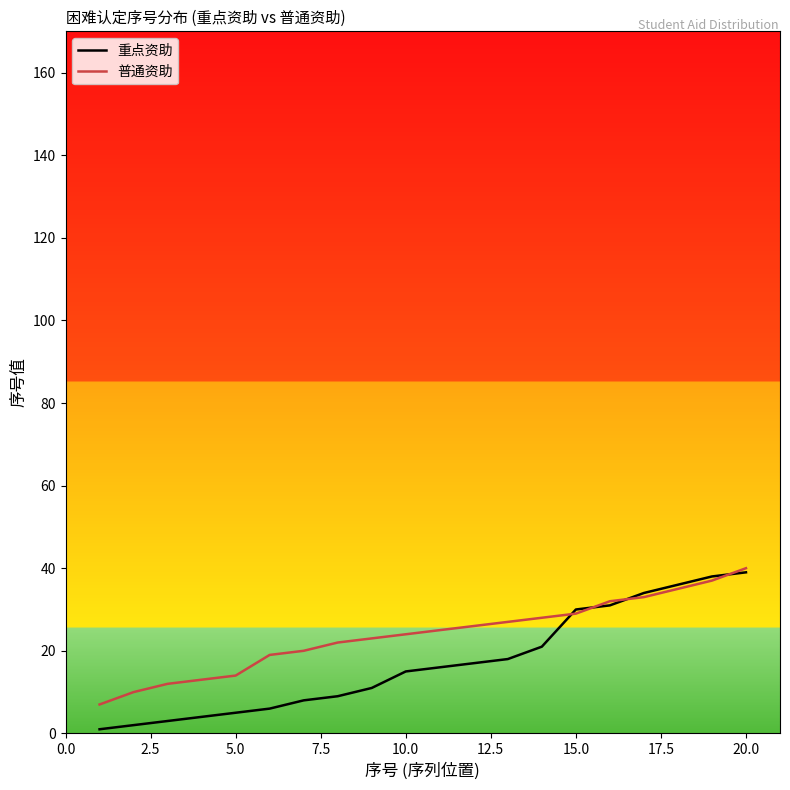

What is the smallest value displayed?

1